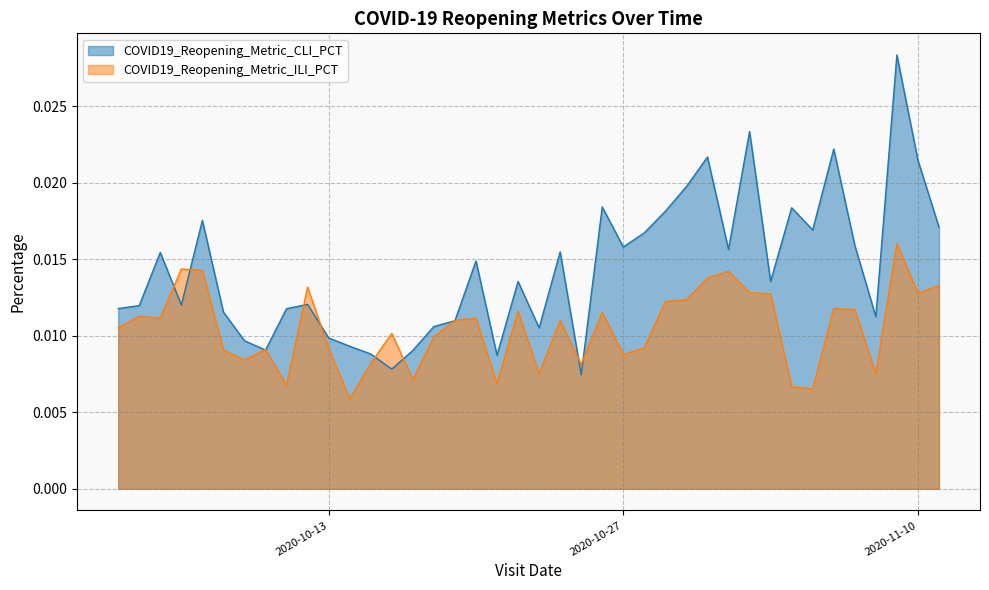

Which label corresponds to the smallest value in the chart?

2020-10-14